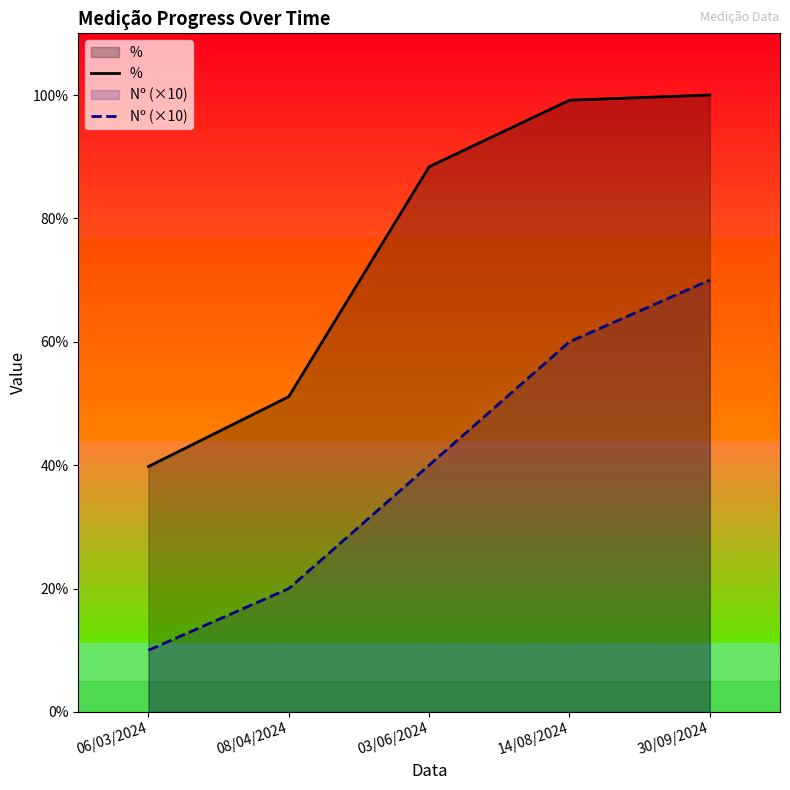

At which label is % closest to 69?

08/04/2024